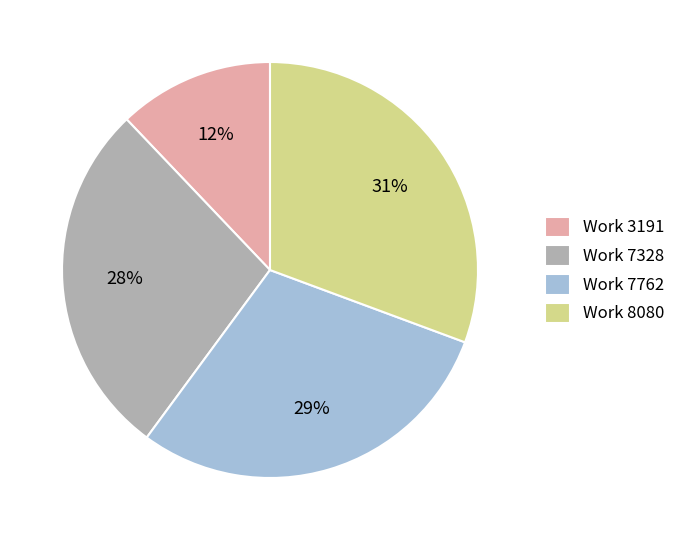

Is there a majority slice in this chart?

No